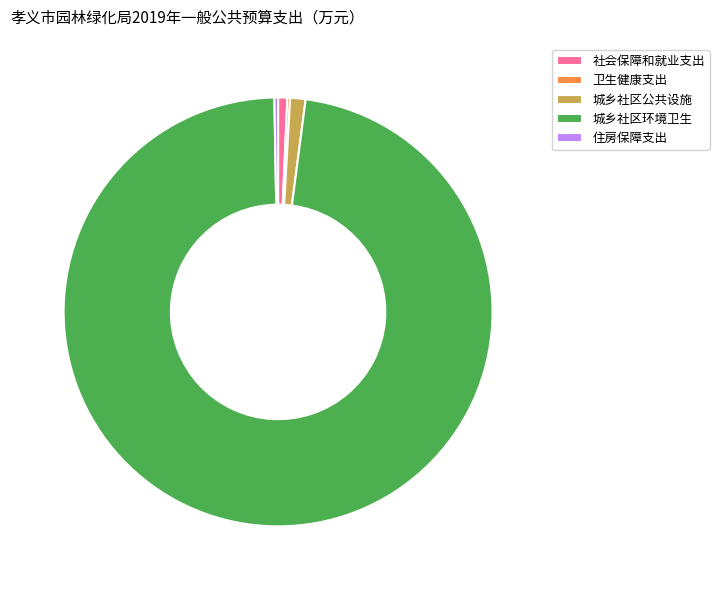

The 社会保障和就业支出 slice represents 1% of the pie. True or false?

True